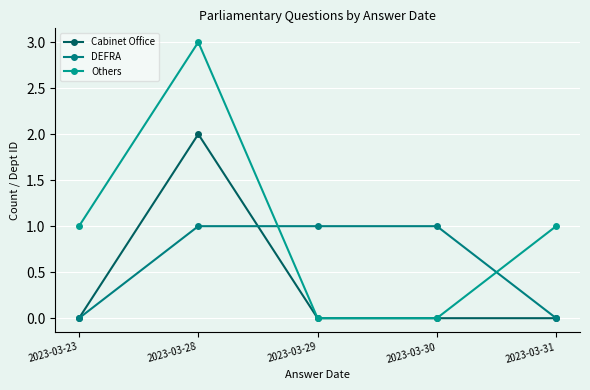

What is the value of the Others point at the 1st from the left?

1